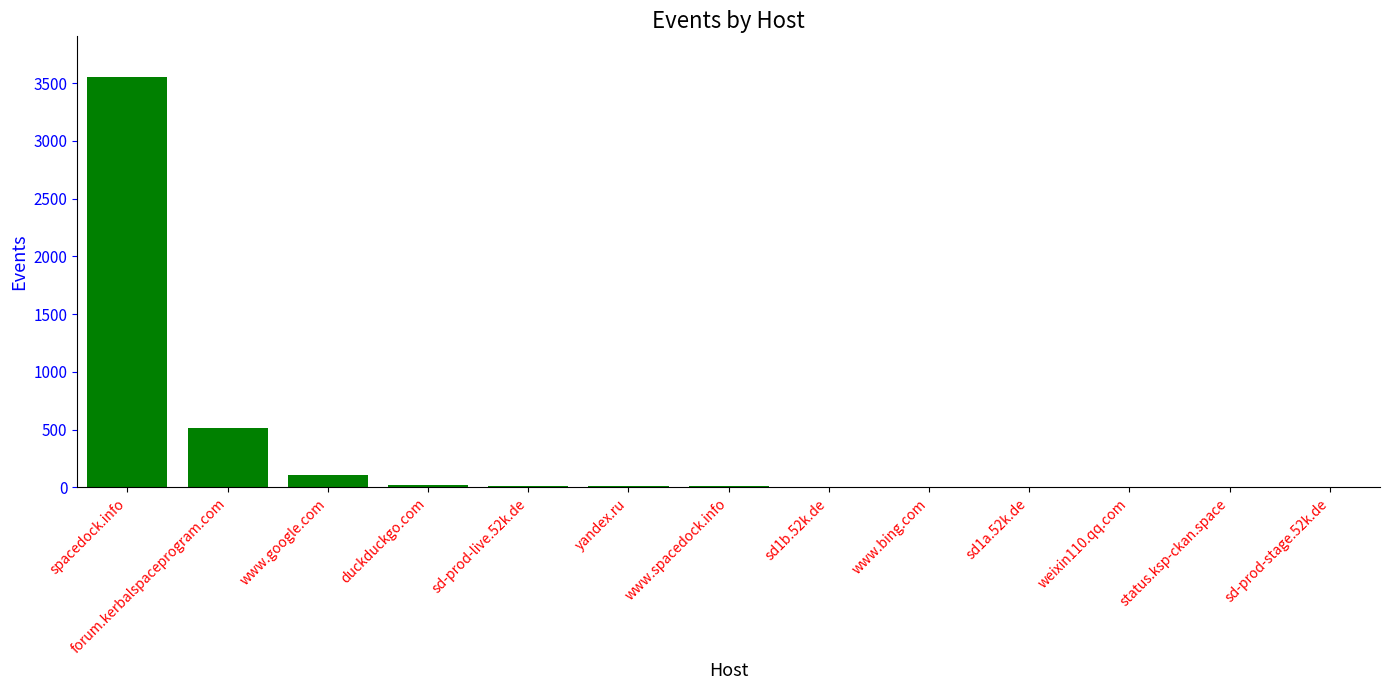

What is the sum of all values?

4256